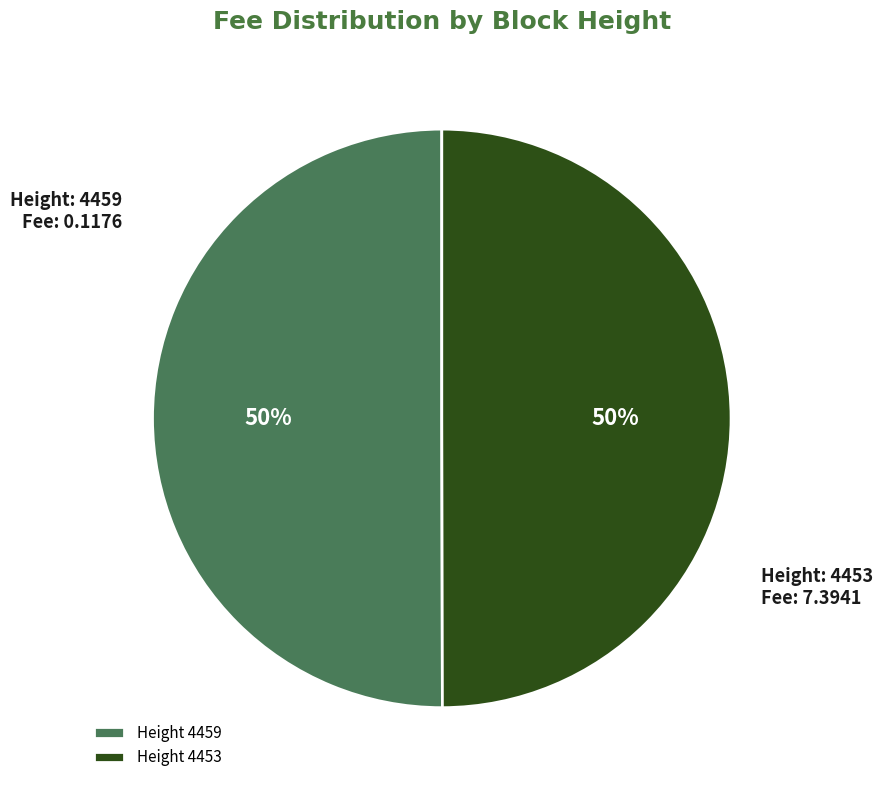

The Height 4459 slice represents 50% of the pie. True or false?

True